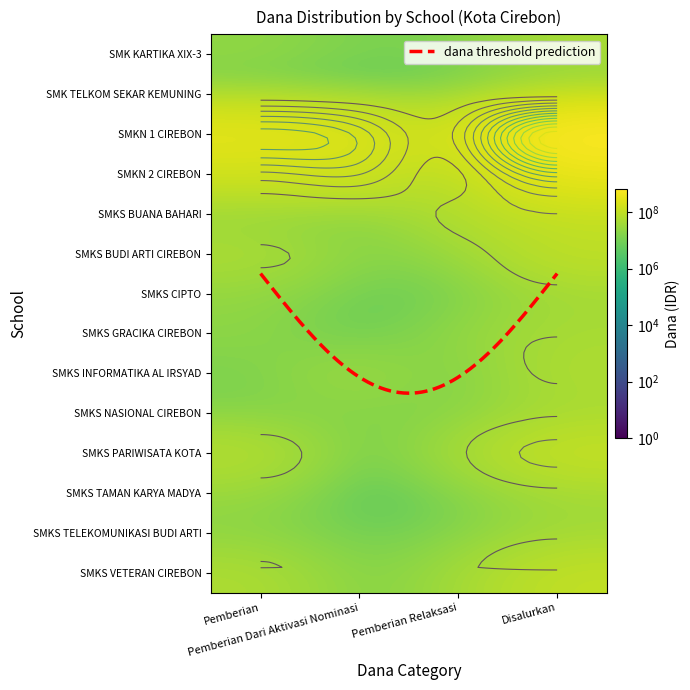

At which label does SMKS BUDI ARTI CIREBON first exceed 55500000?

Disalurkan